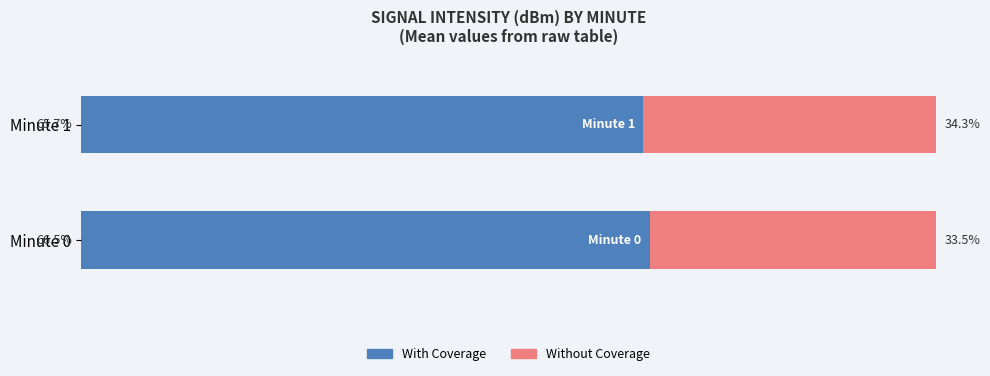

What are all the series names shown in the legend?

With Coverage, Without Coverage